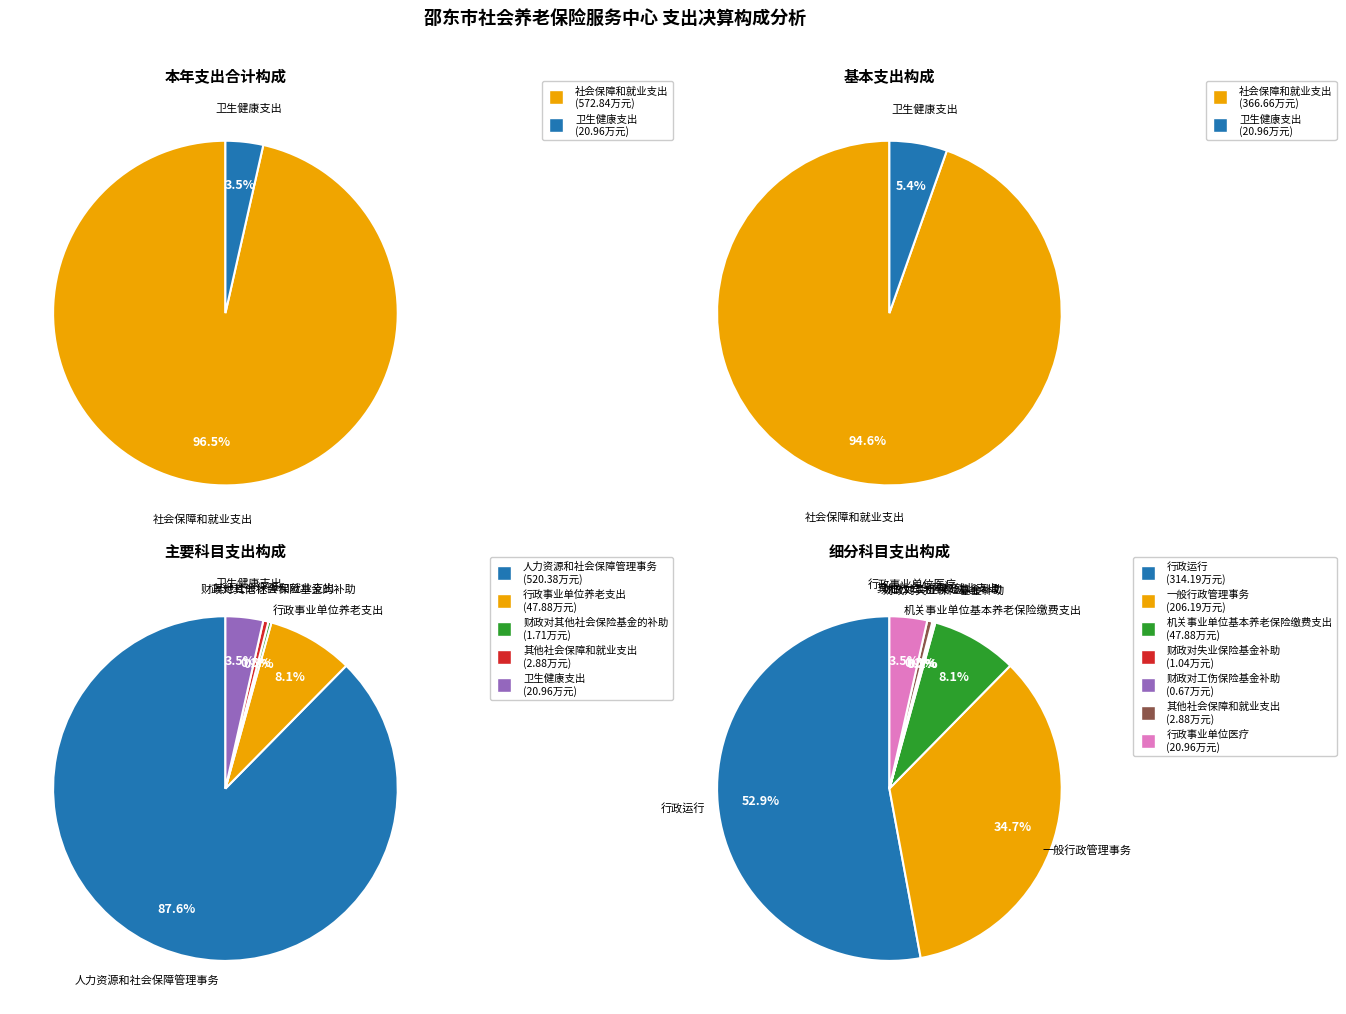

To the nearest percent, what is the difference between the 社会保障和就业支出 and 卫生健康支出 slice percentages?

93%